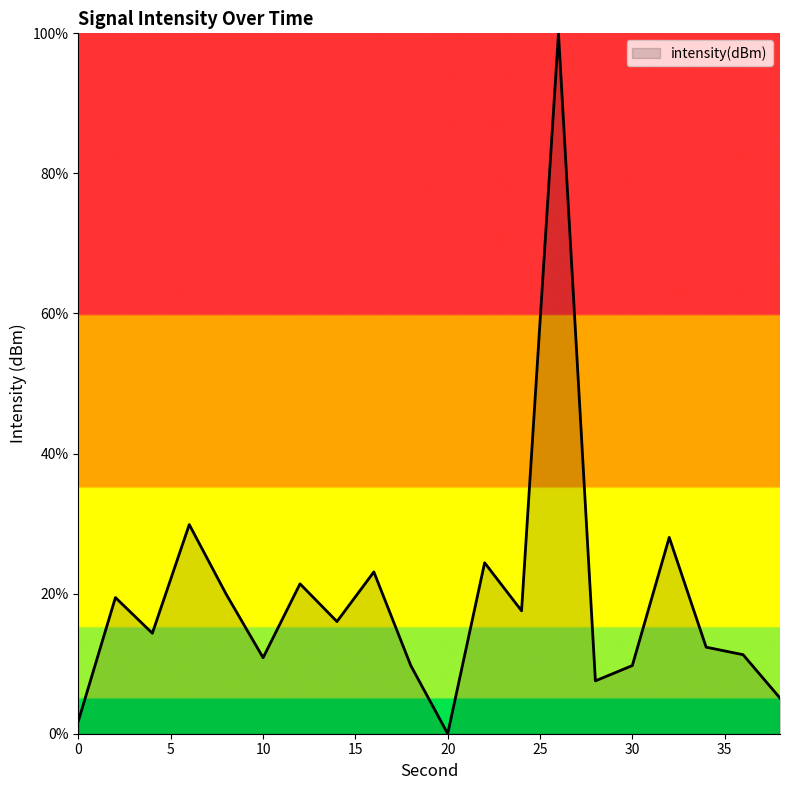

What is the maximum value shown in the chart?

100.0